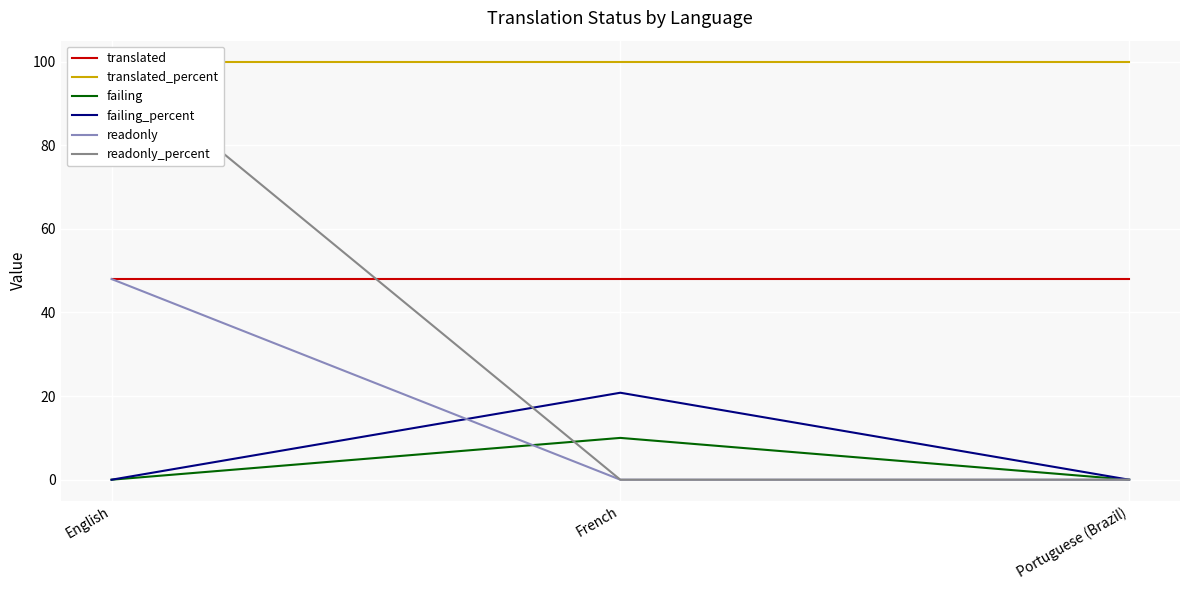

What is the sum of all translated values?

144.0